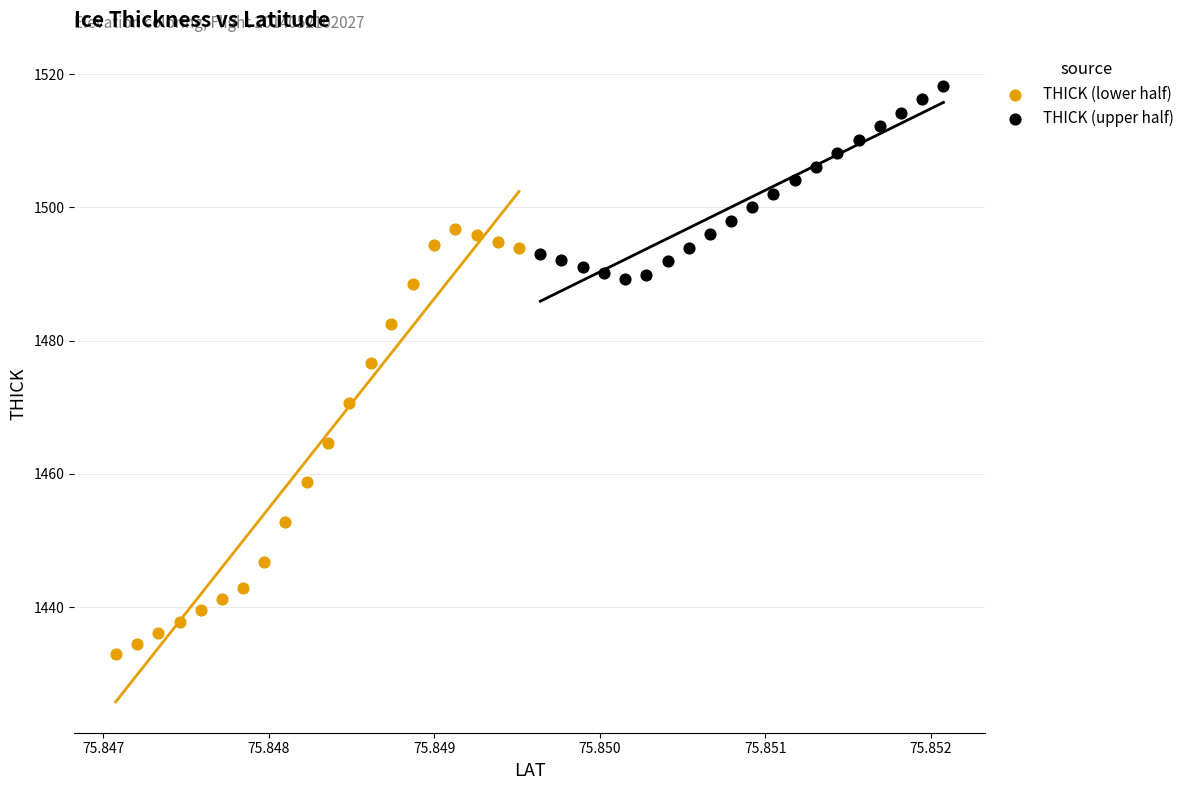

Which series reaches the maximum Y coordinate?

THICK (upper half)